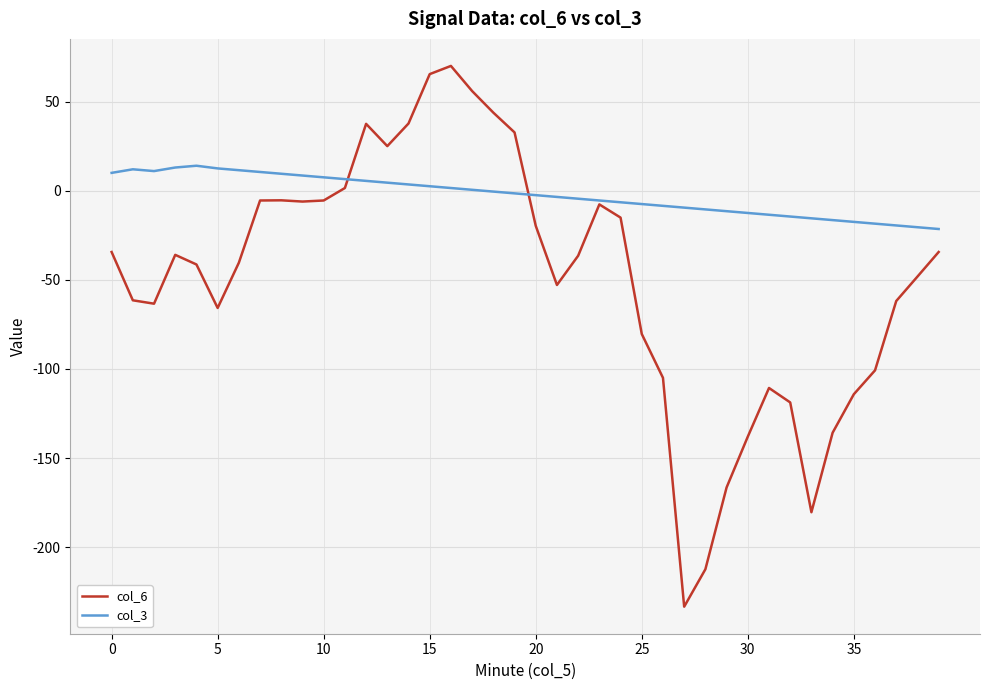

Which series has the largest total across all categories?

col_3